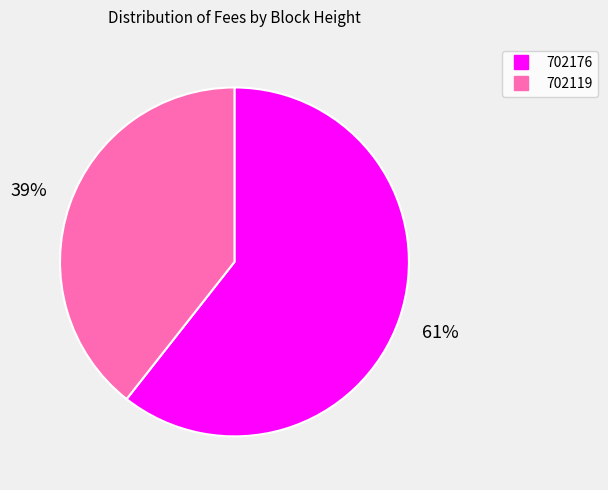

How many segments does this pie chart have?

2